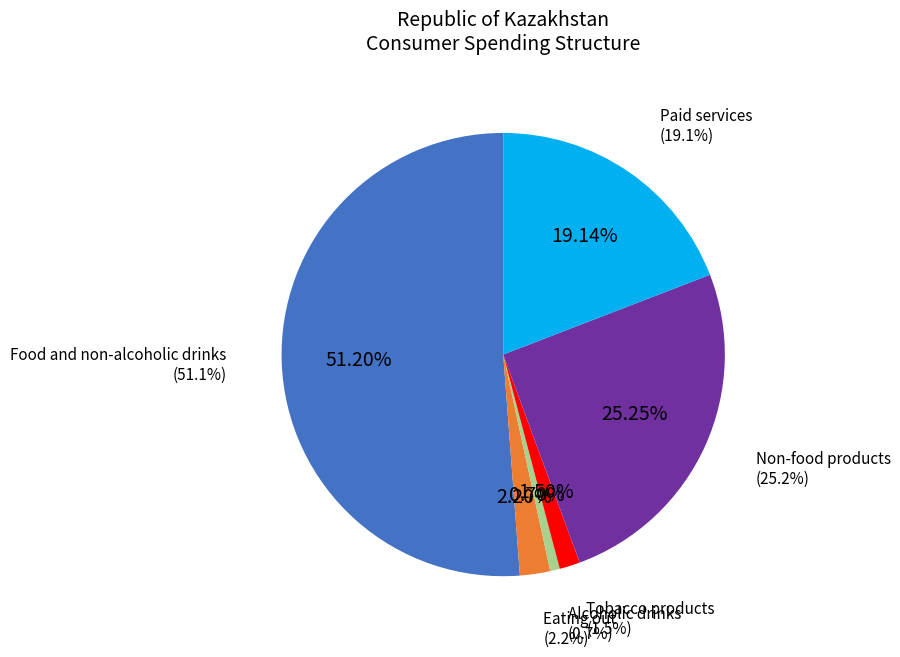

Is the sum of Tobacco products and Alcoholic drinks greater than half?

No